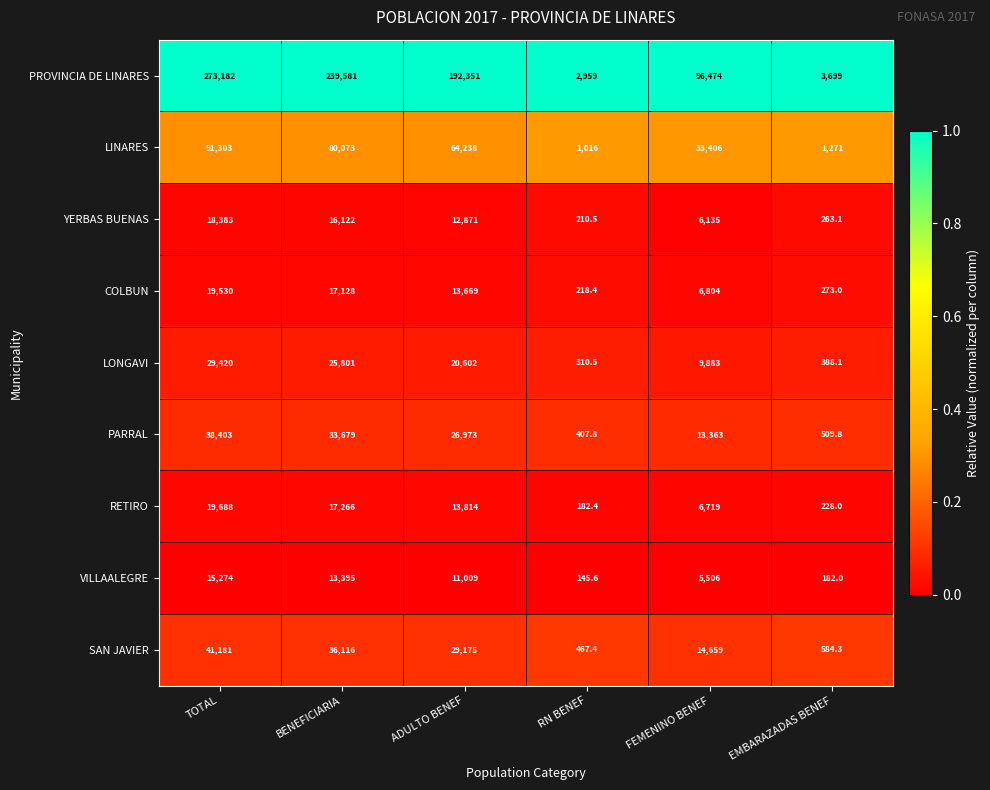

List the series in order of their peak value, lowest first.

VILLAALEGRE, YERBAS BUENAS, COLBUN, RETIRO, LONGAVI, PARRAL, SAN JAVIER, LINARES, PROVINCIA DE LINARES